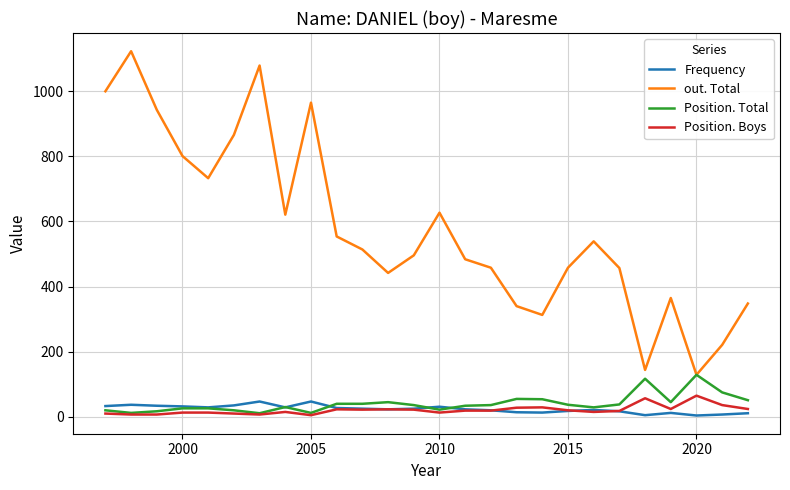

Does the chart have visible grid lines?

Yes